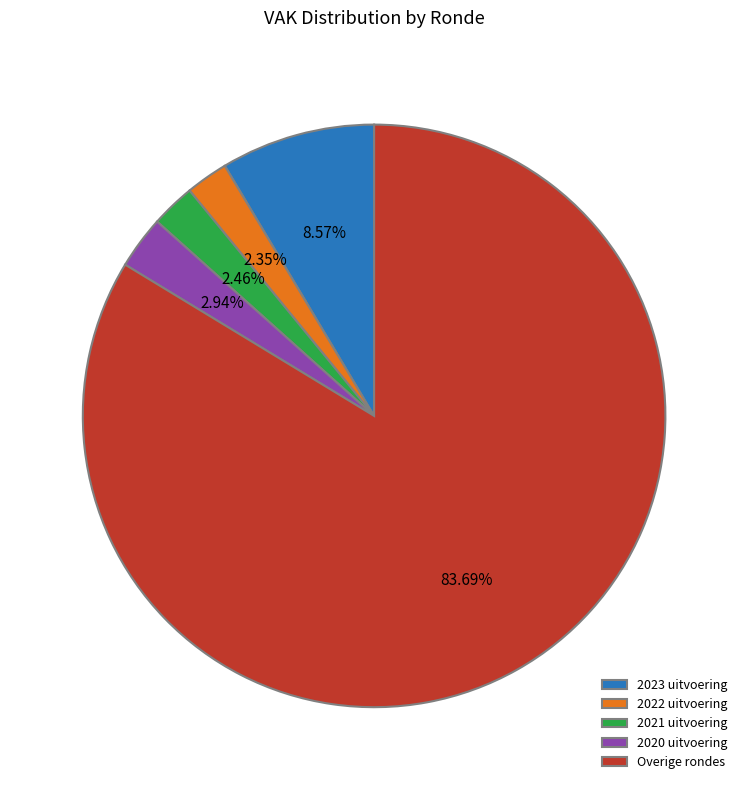

Which category accounts for the majority?

Overige rondes